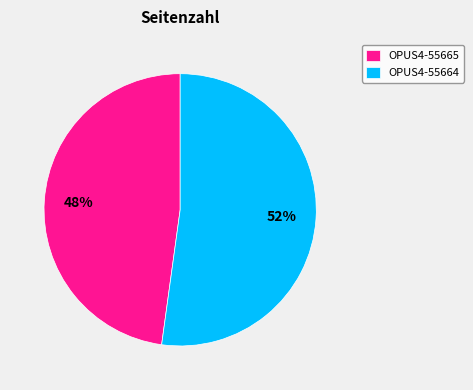

Which category has the smallest portion of the pie?

OPUS4-55665